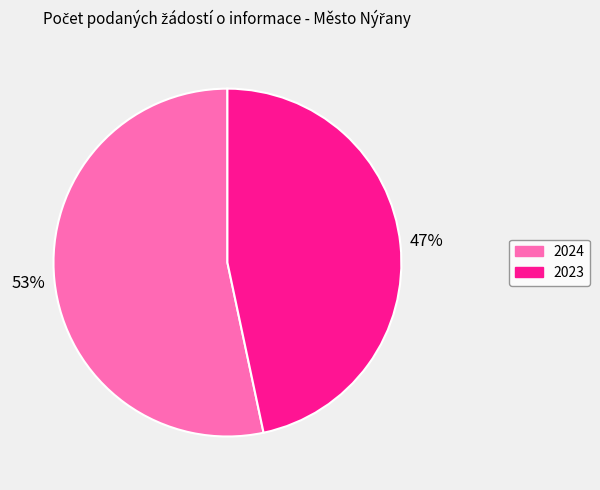

How many slices are in this pie chart?

2